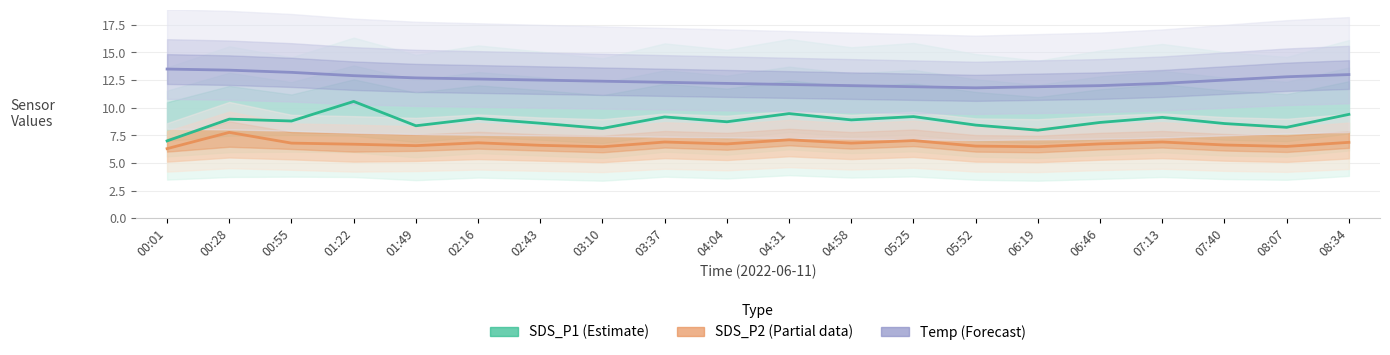

What position from the right is 02:43?

14